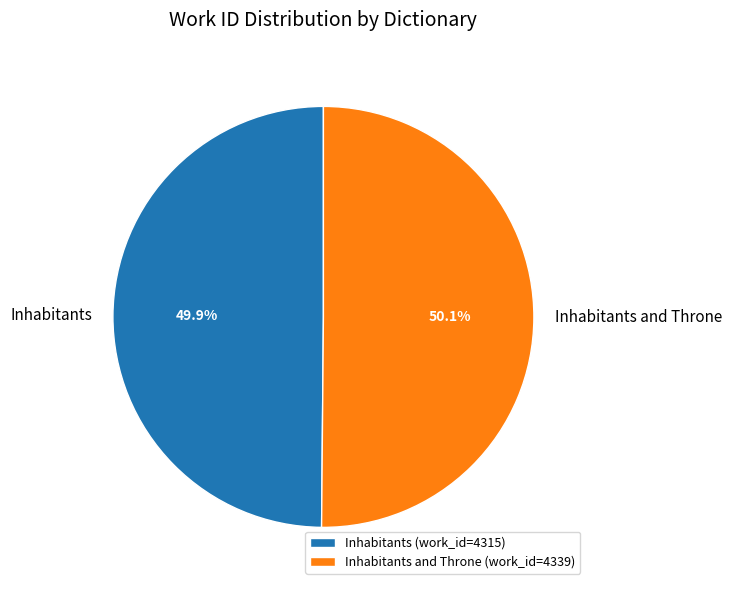

What percentage is the Inhabitants slice, to the nearest percent?

50%